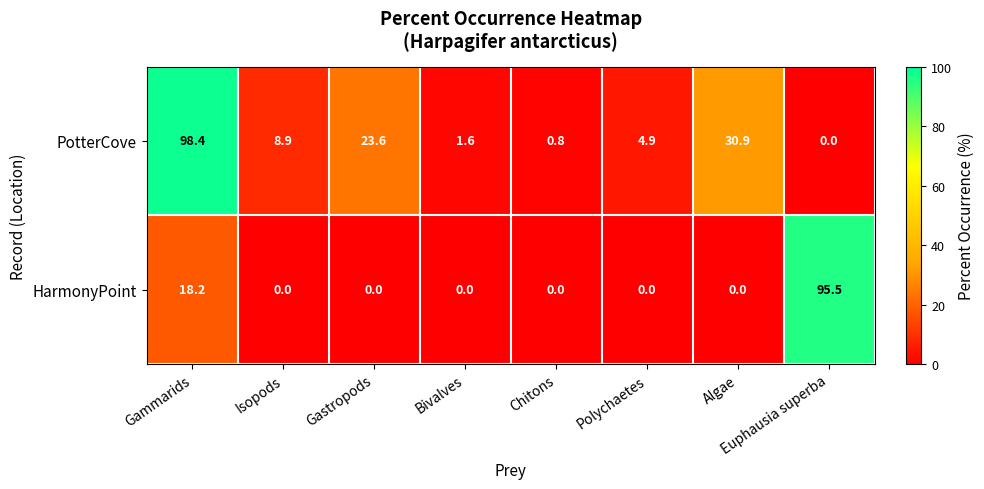

What is the maximum value shown in the chart?

98.4